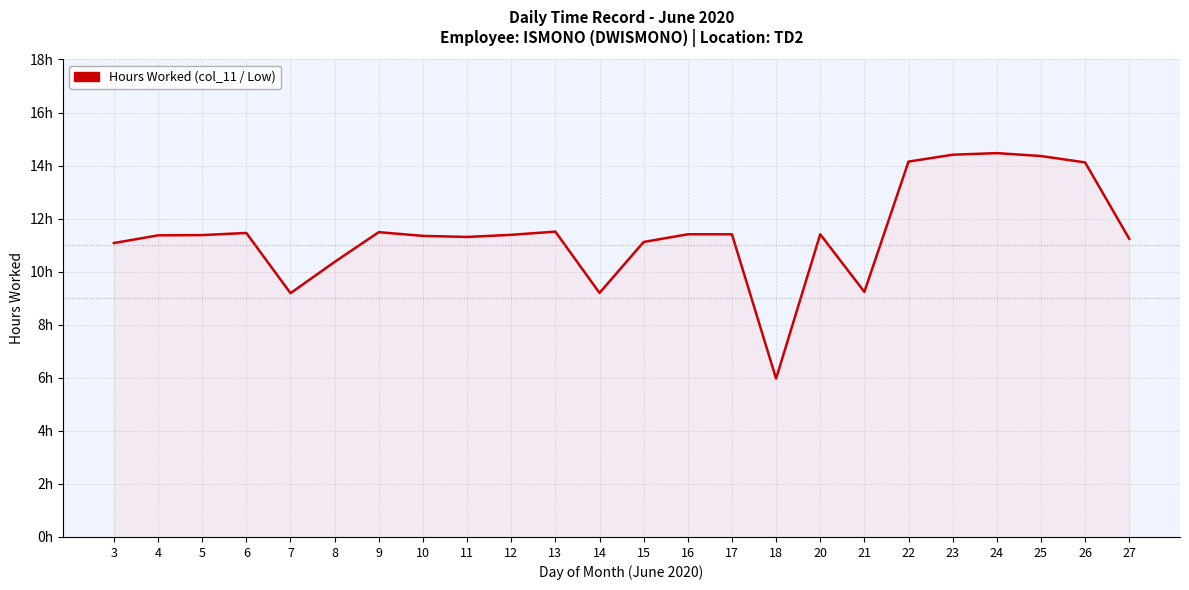

What is the value of the 7th point from the left?

11.5